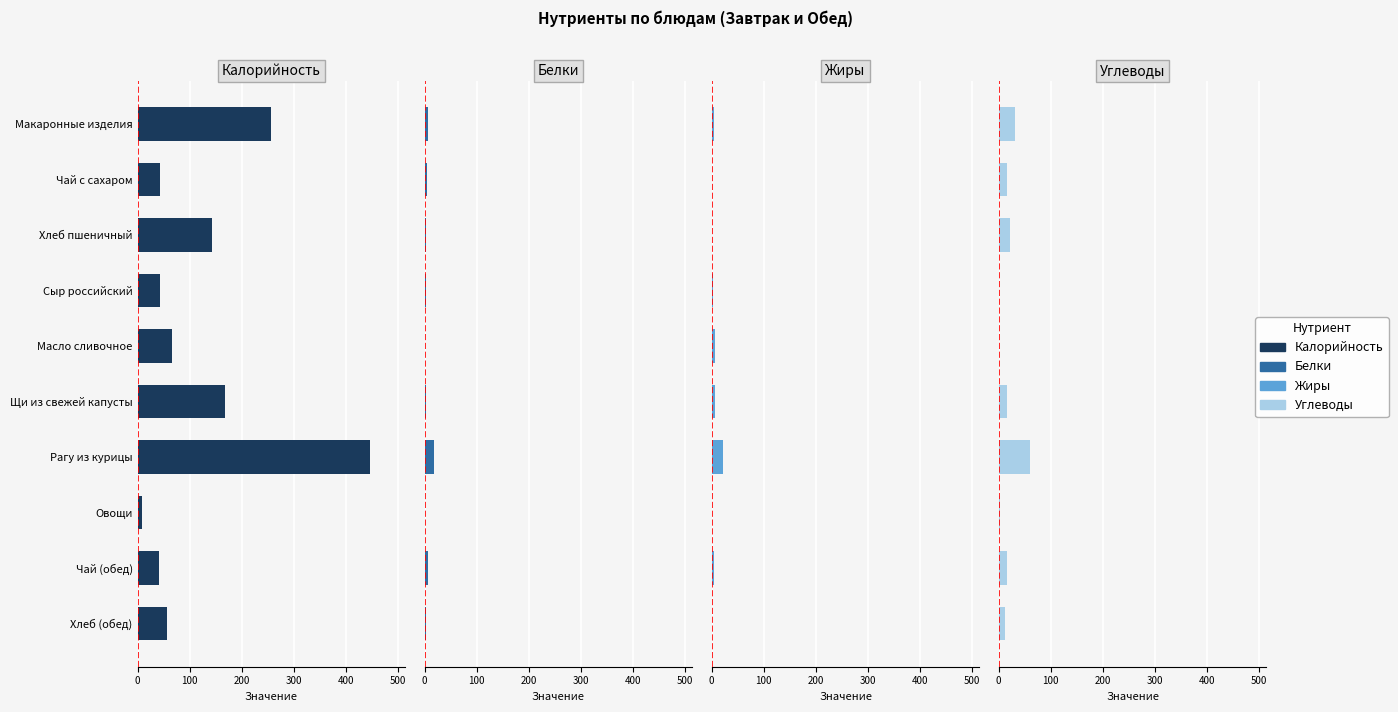

At Хлеб (обед), list the series in order from smallest to largest.

Жиры, Белки, Углеводы, Калорийность